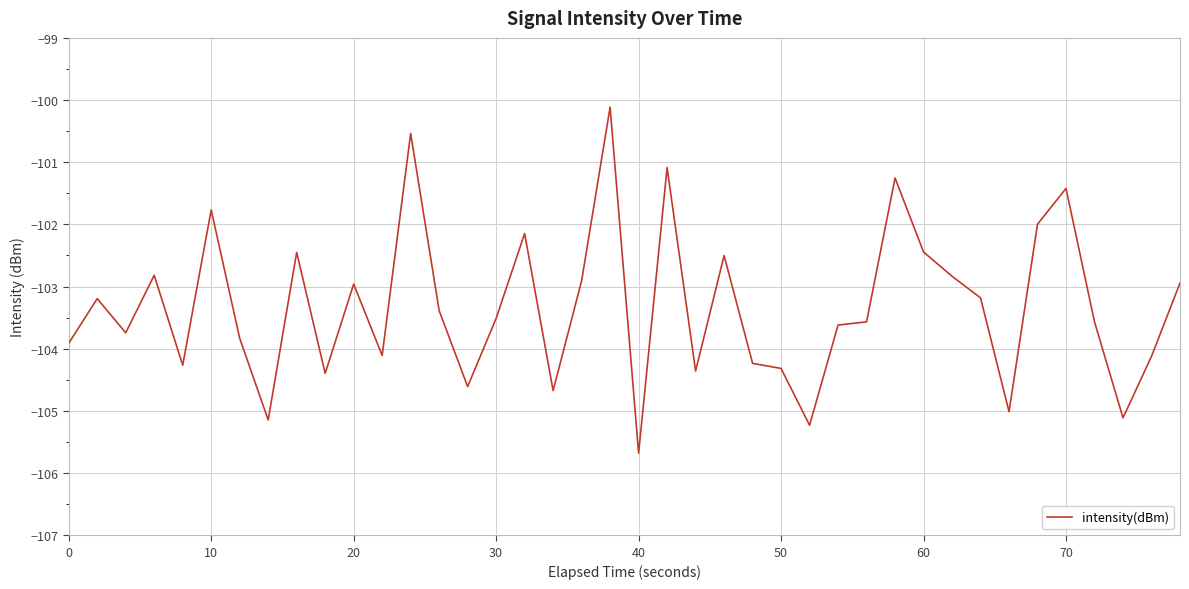

What is the difference between the maximum and minimum values?

5.6